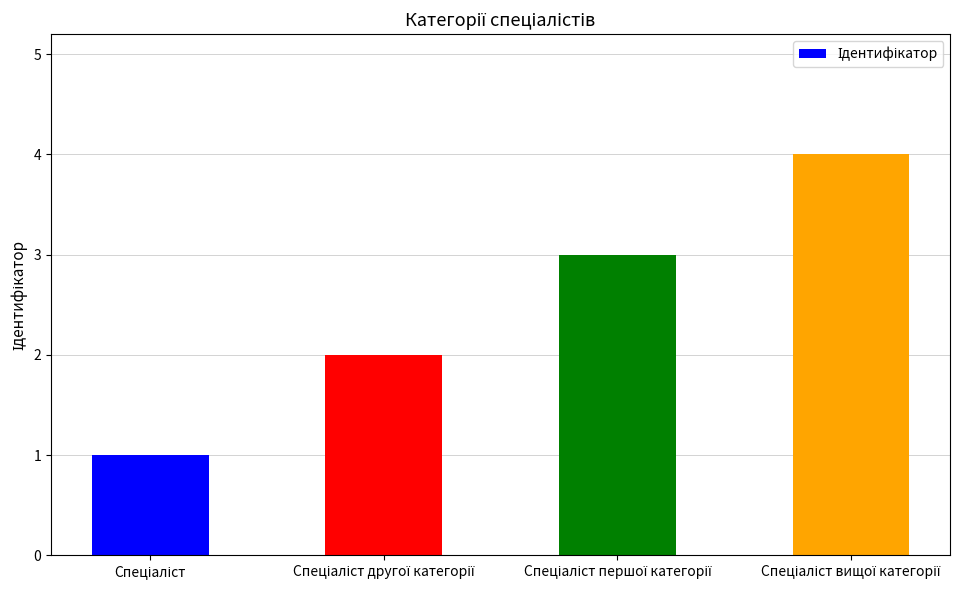

What is the sum of all values?

10